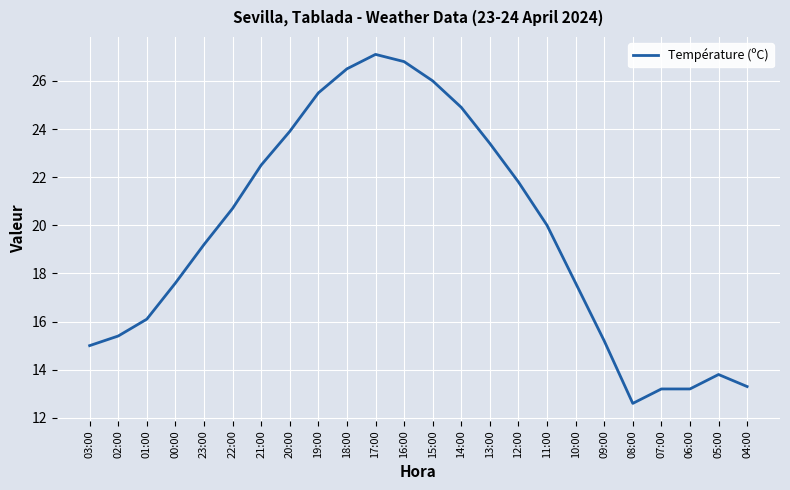

What is the sum of the values at 16:00 and 07:00?

40.0